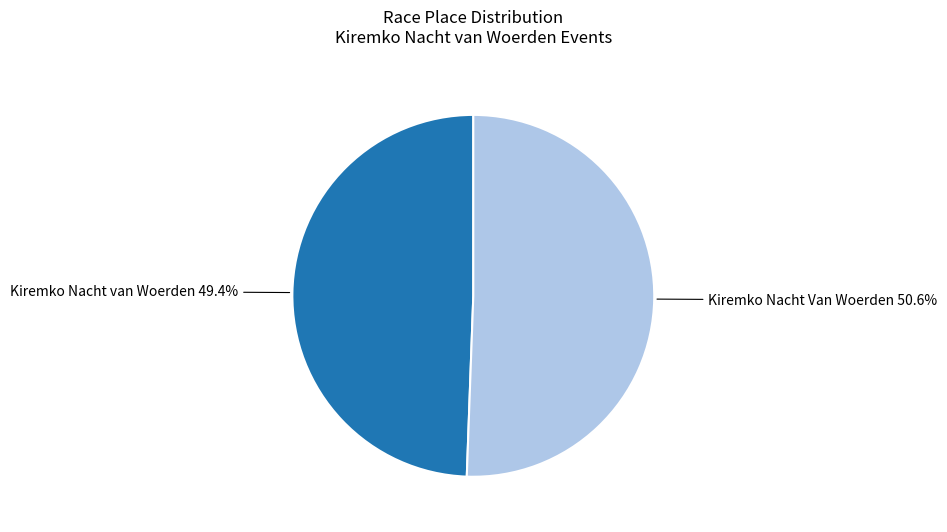

What percentage do Kiremko Nacht van Woerden and Kiremko Nacht Van Woerden together represent?

100.0%